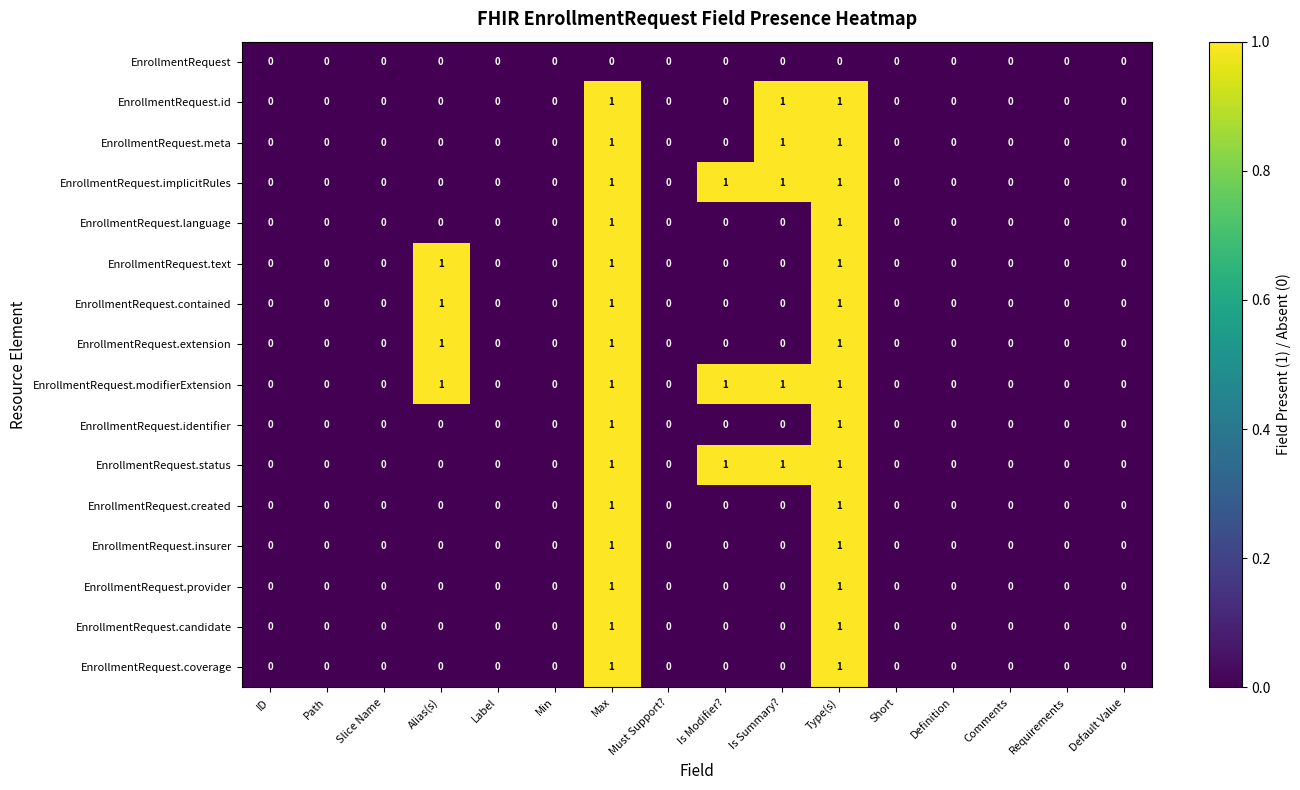

The value of EnrollmentRequest.provider at Path is -1. True or false?

False